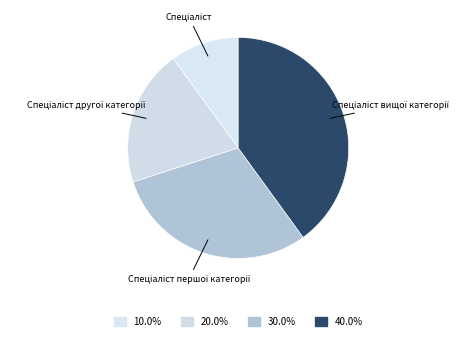

Which category has the smallest portion of the pie?

Спеціаліст